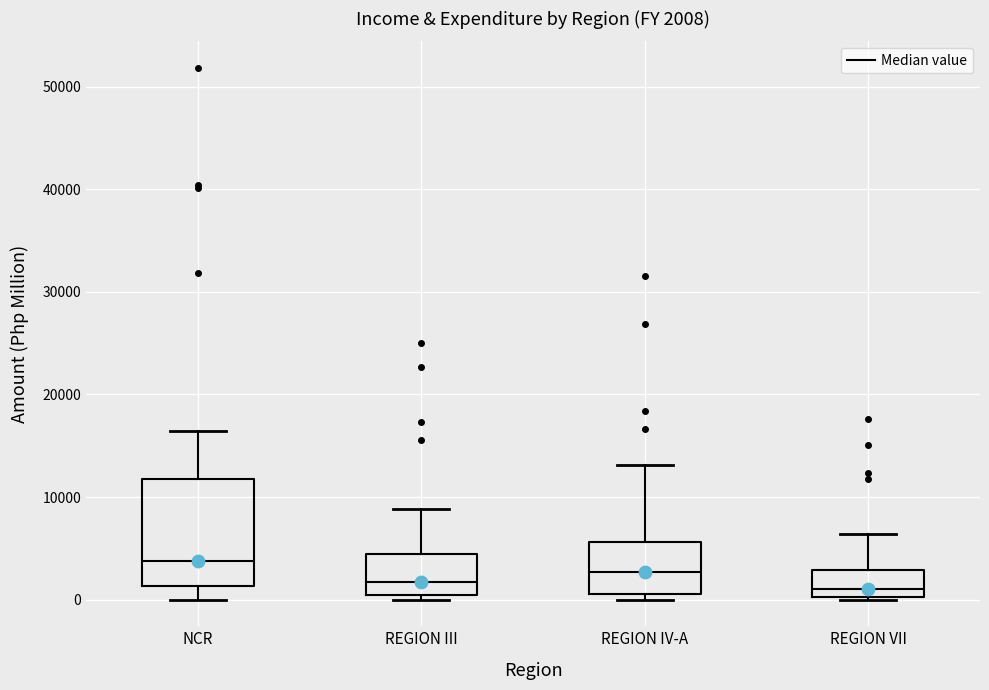

Which box is the tallest, from its lower edge to its upper edge?

NCR